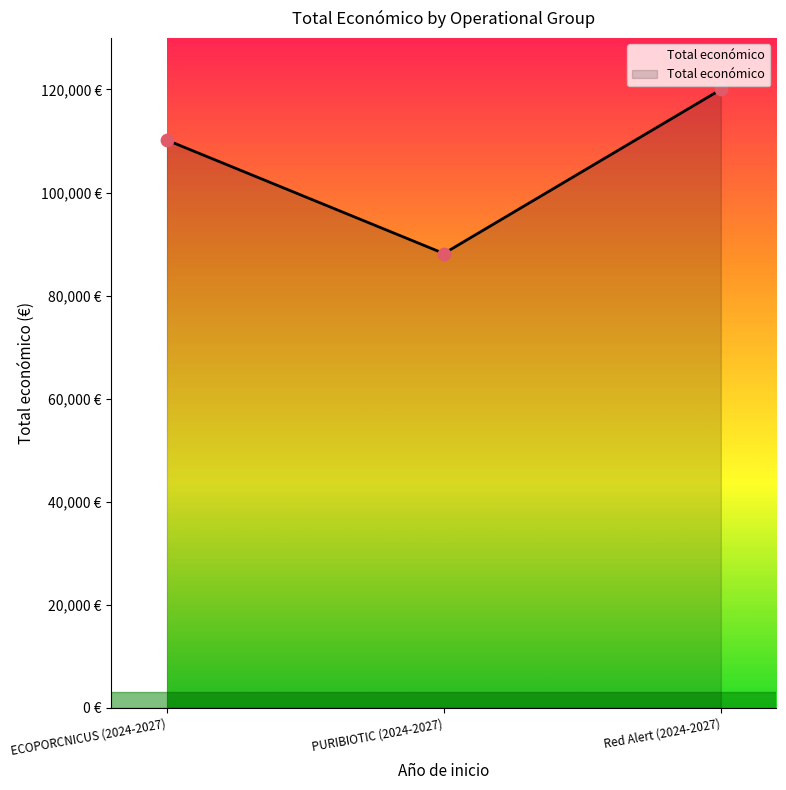

Approximately how many times larger is the value at PURIBIOTIC (2024-2027) compared to Red Alert (2024-2027)?

0.7